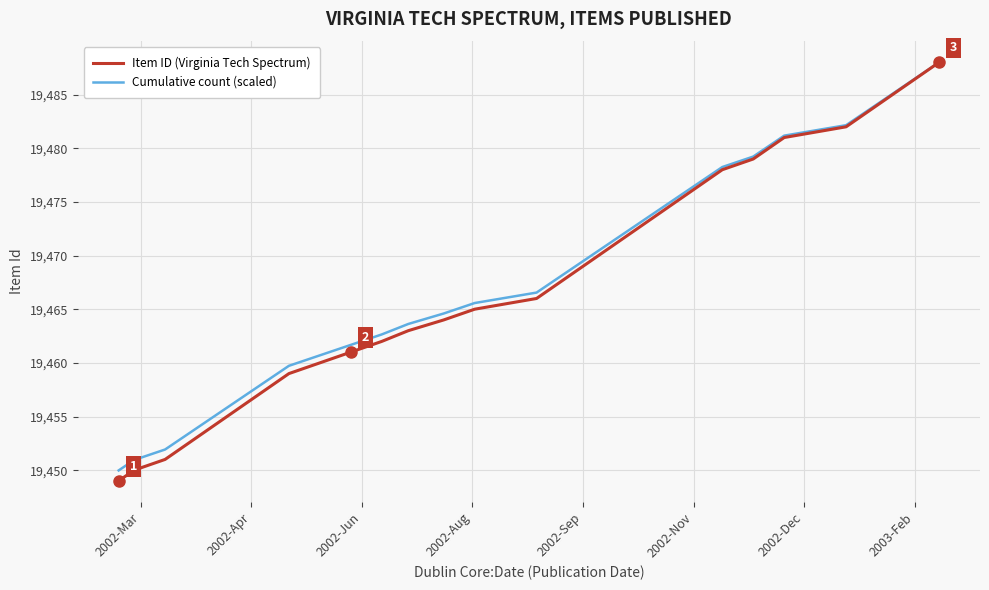

How many values in the Cumulative count (scaled) series exceed 19469?

20